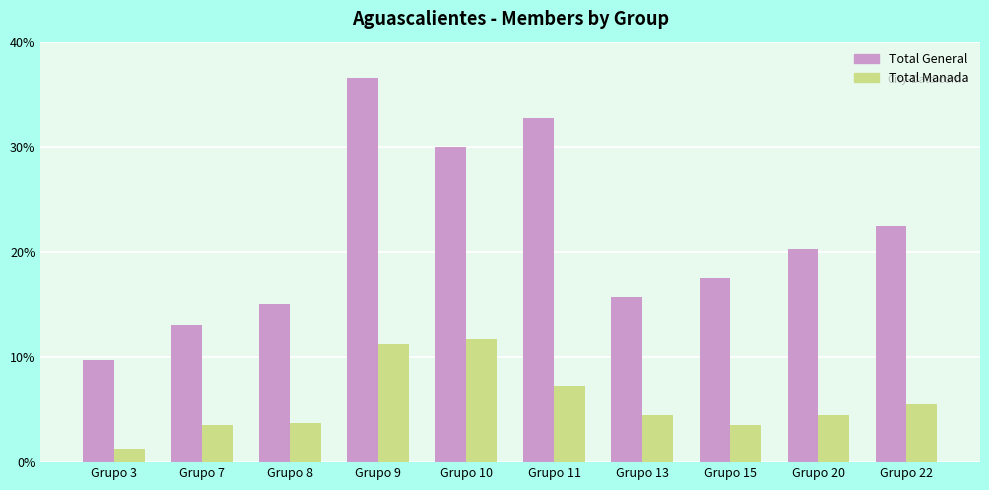

At which category is the sum across all series the highest?

Grupo 9